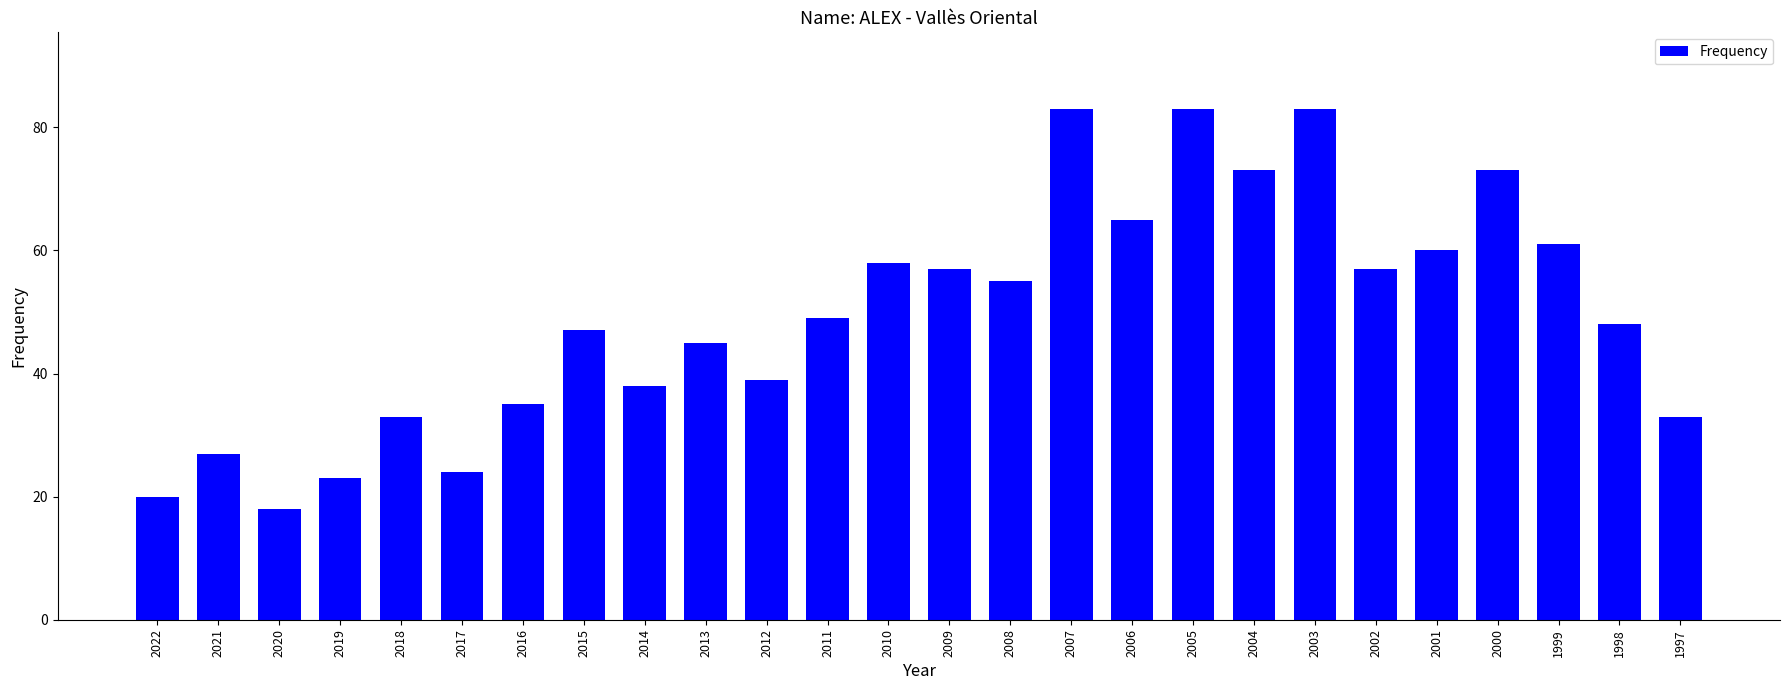

Between 2000 and 2005, which is larger?

2005